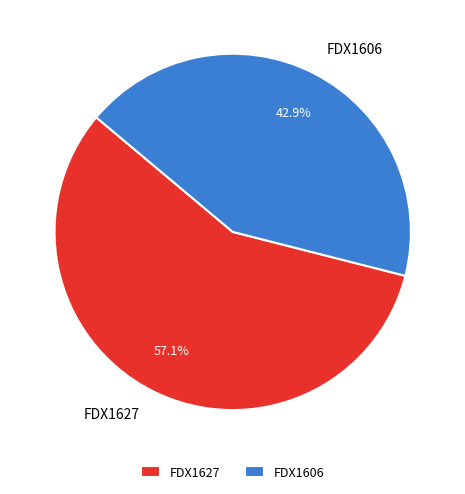

To the nearest percent, what portion does FDX1627 represent?

57%